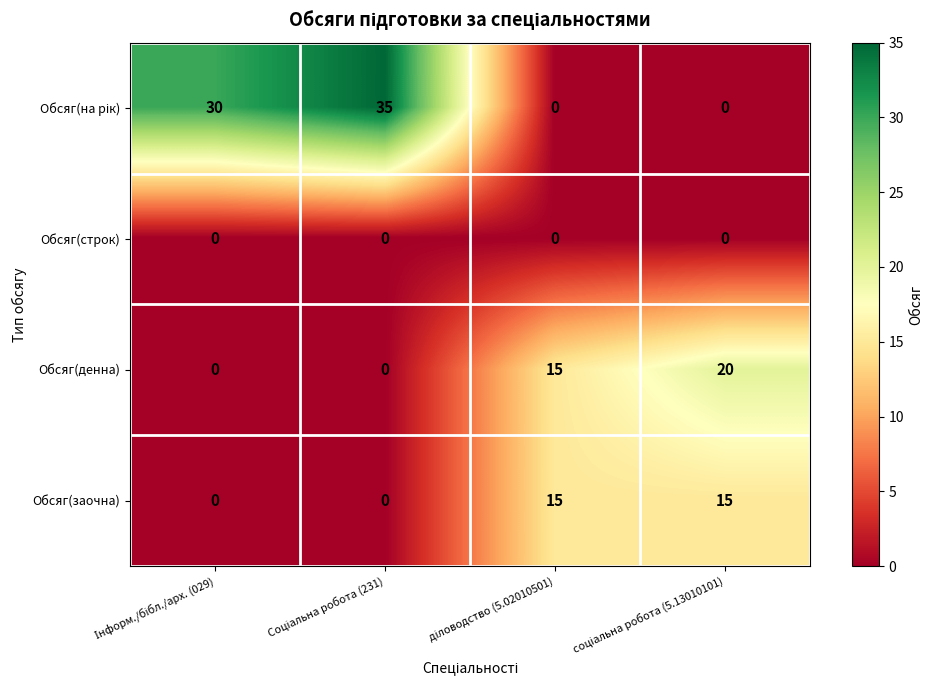

At how many categories does at least one series exceed 0?

4